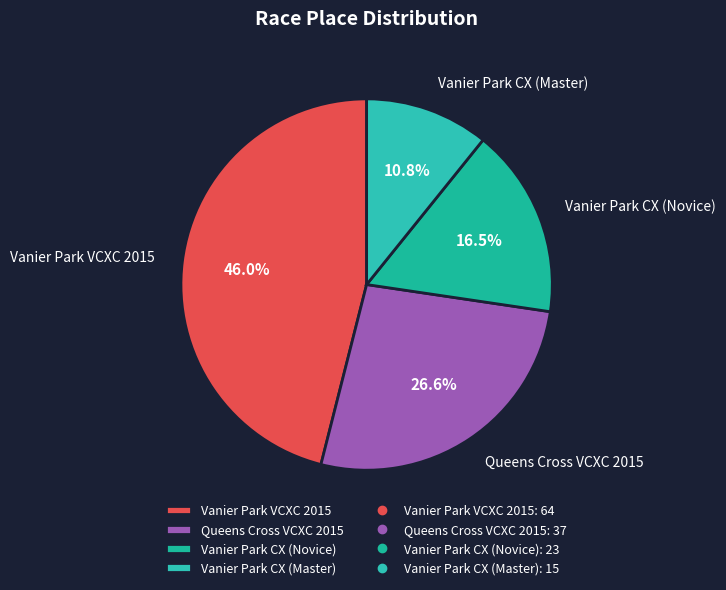

To the nearest percent, what is the difference between the largest and smallest slice percentages?

35%